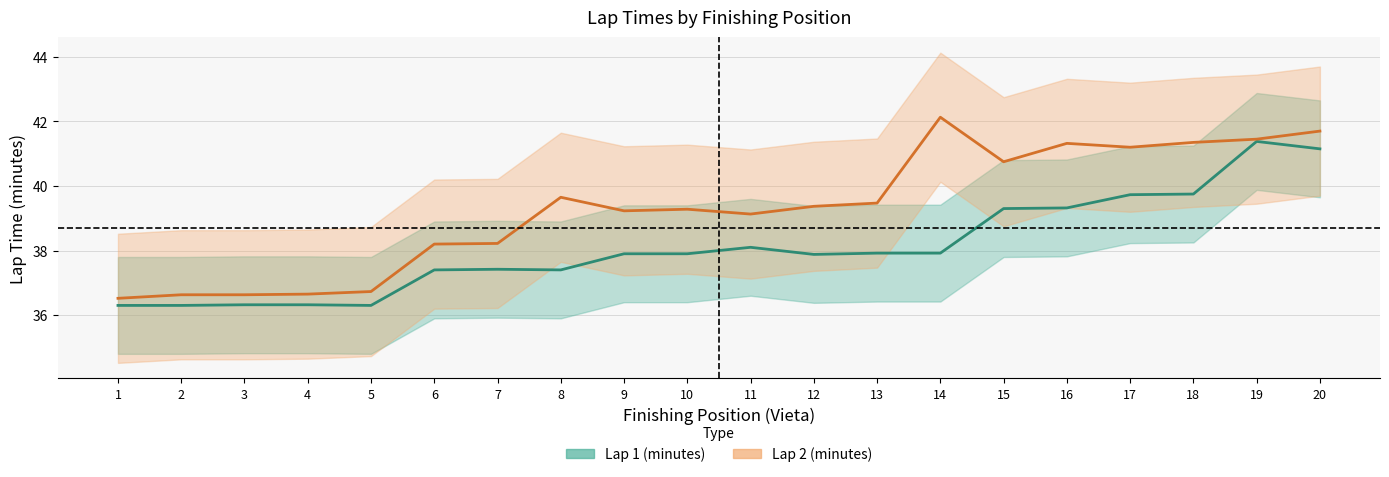

How many interior local valleys does the Lap 1 (minutes) series have?

3